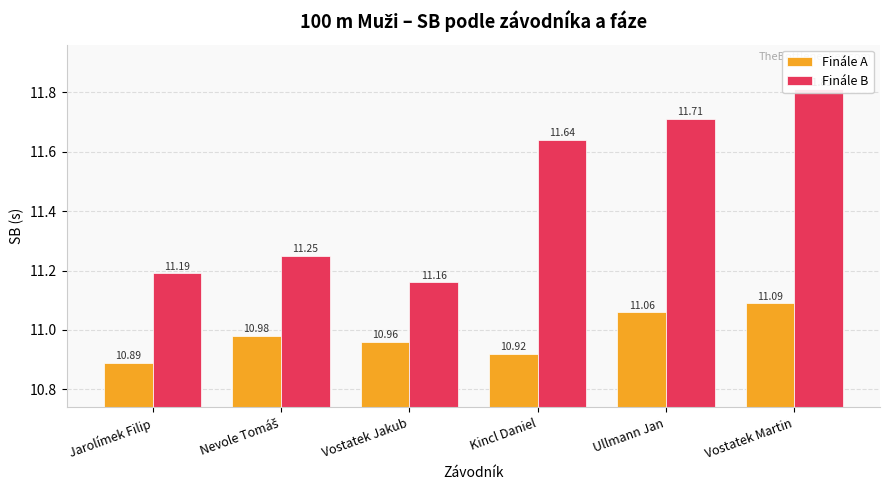

What position from the right is Jarolímek Filip?

6